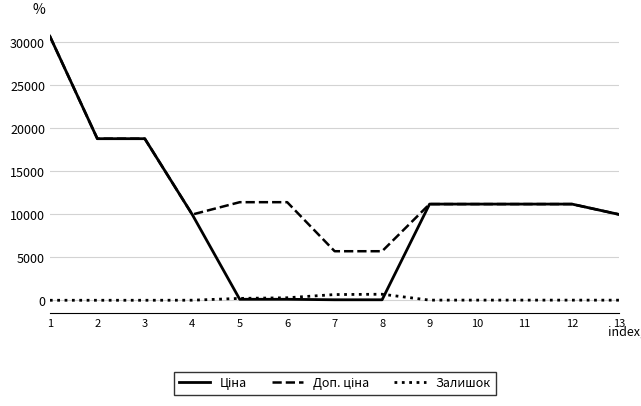

What is the greatest value displayed?

30717.1